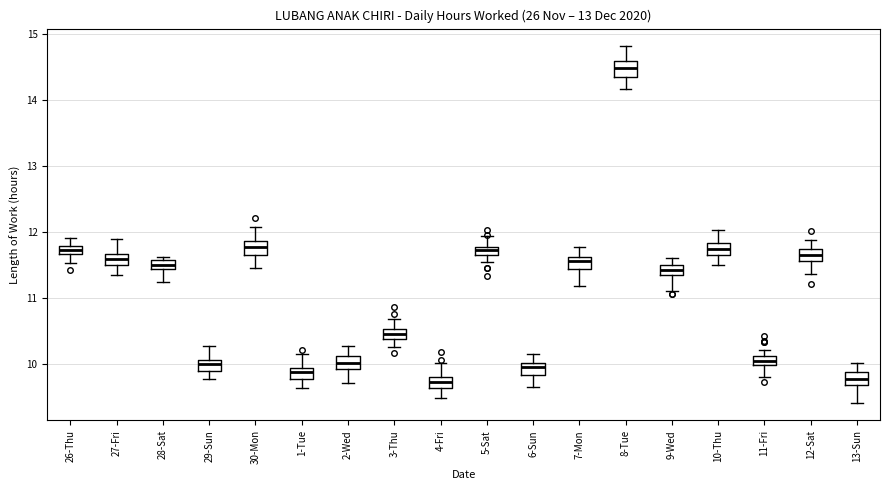

Which box's median line is the highest?

8-Tue